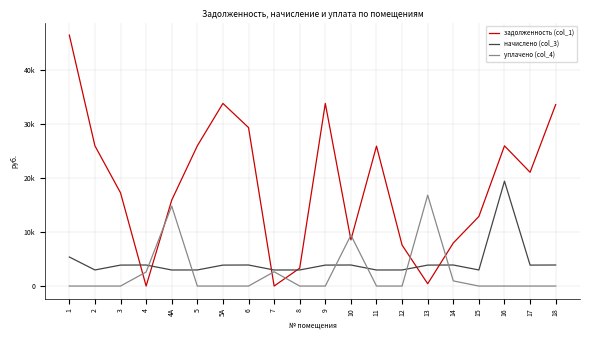

The задолженность (col_1) series shows 20966.5 at 4А. True or false?

False